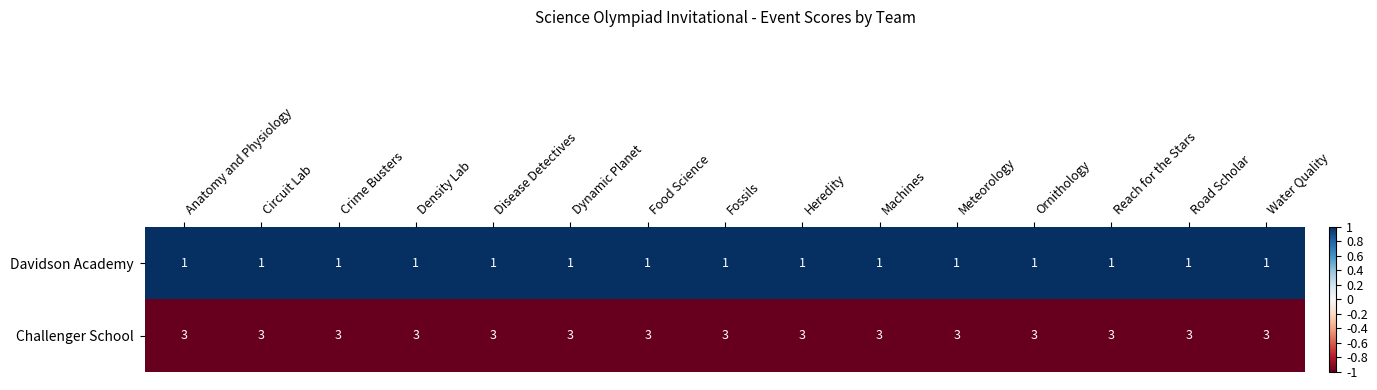

True or false: Challenger School has a value of 3 at Fossils.

True